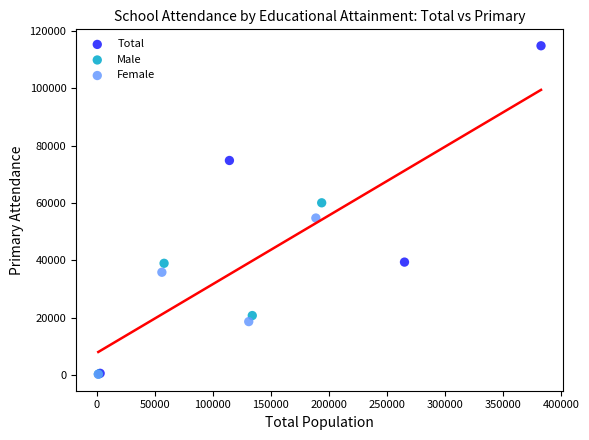

Which series contains the highest Y value?

Total